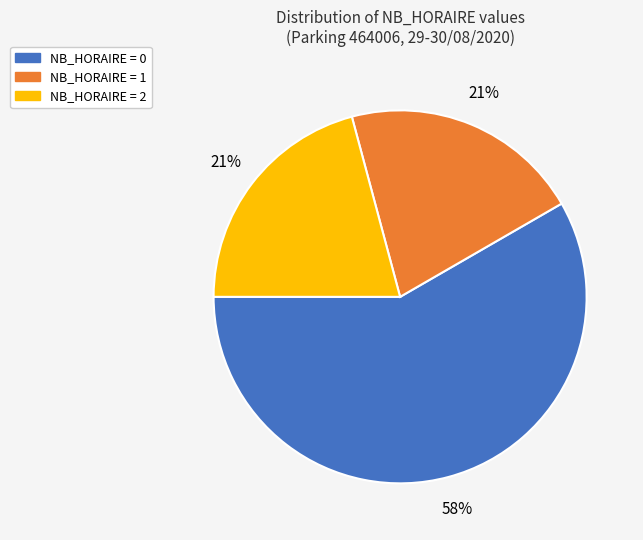

To the nearest percent, what is the average slice percentage?

33%